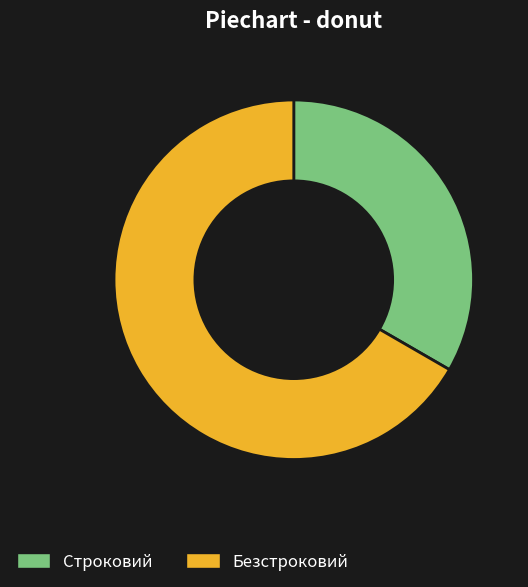

How many slices are in this pie chart?

2